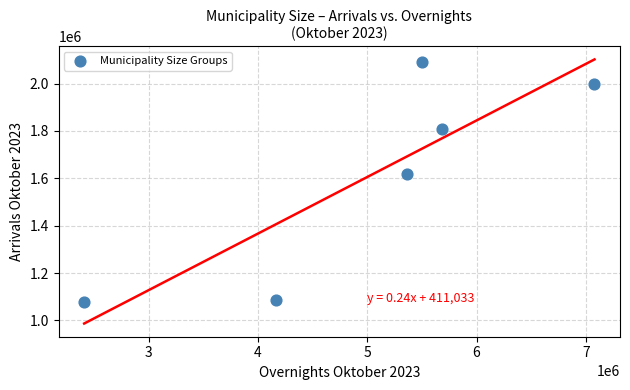

What Y value in the scatter plot is closest to 1584513?

1618469